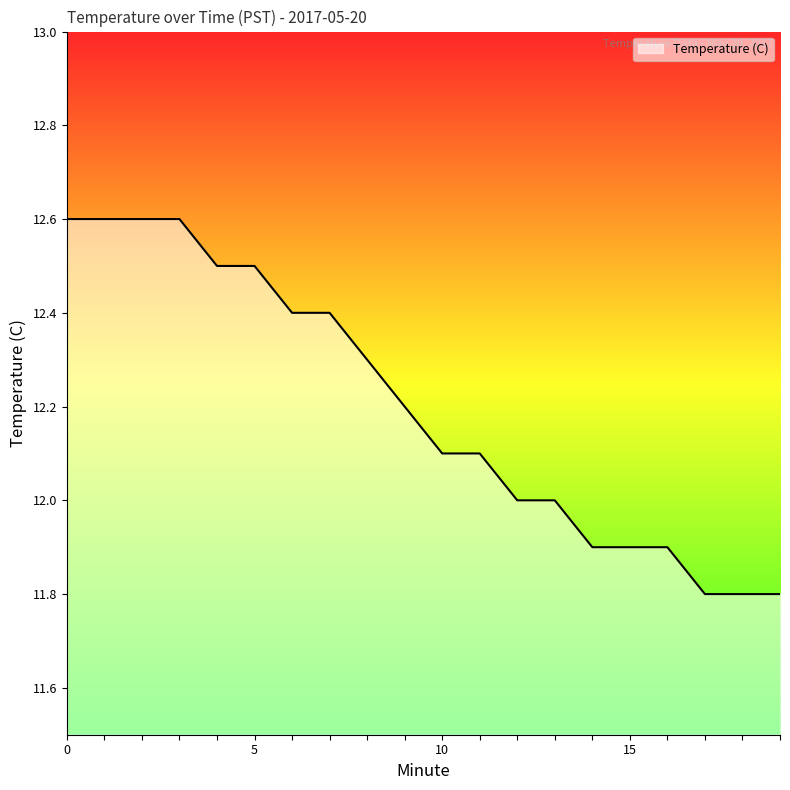

What is the maximum value shown in the chart?

12.6